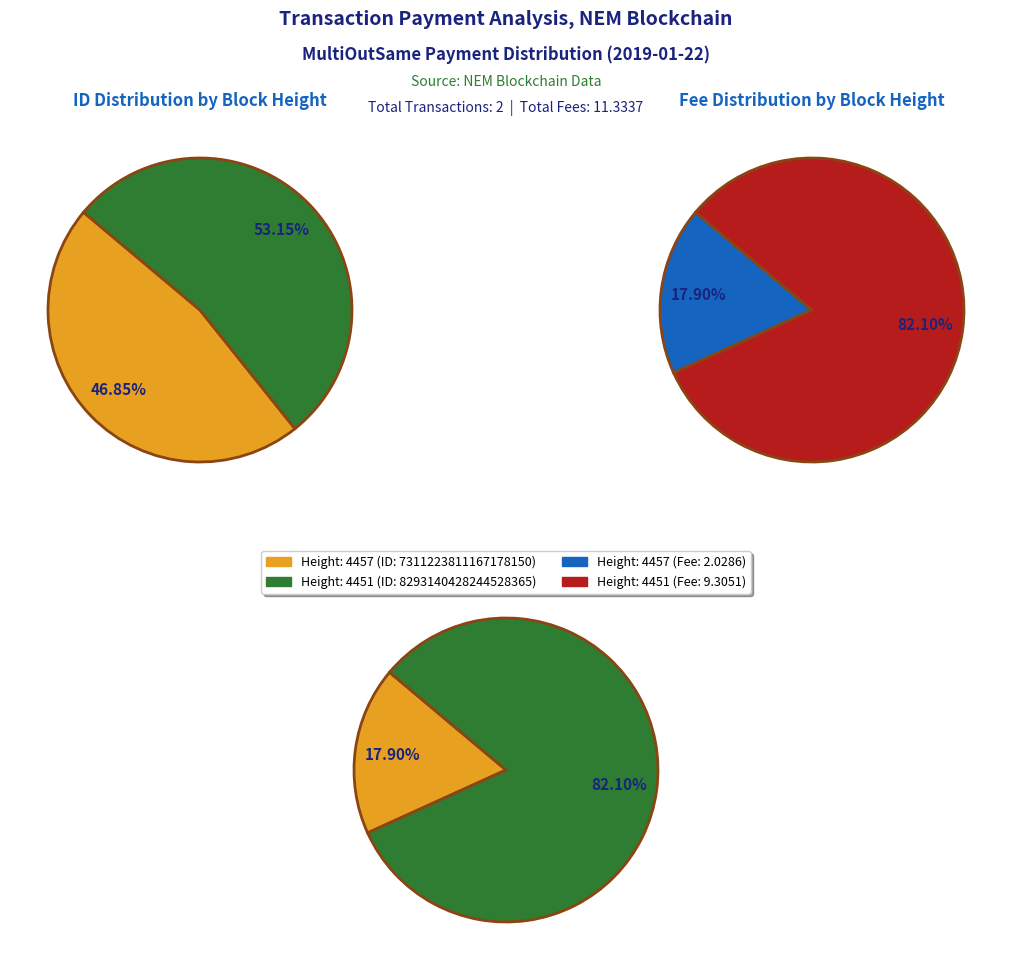

Does 4457 represent more than half of the total?

No